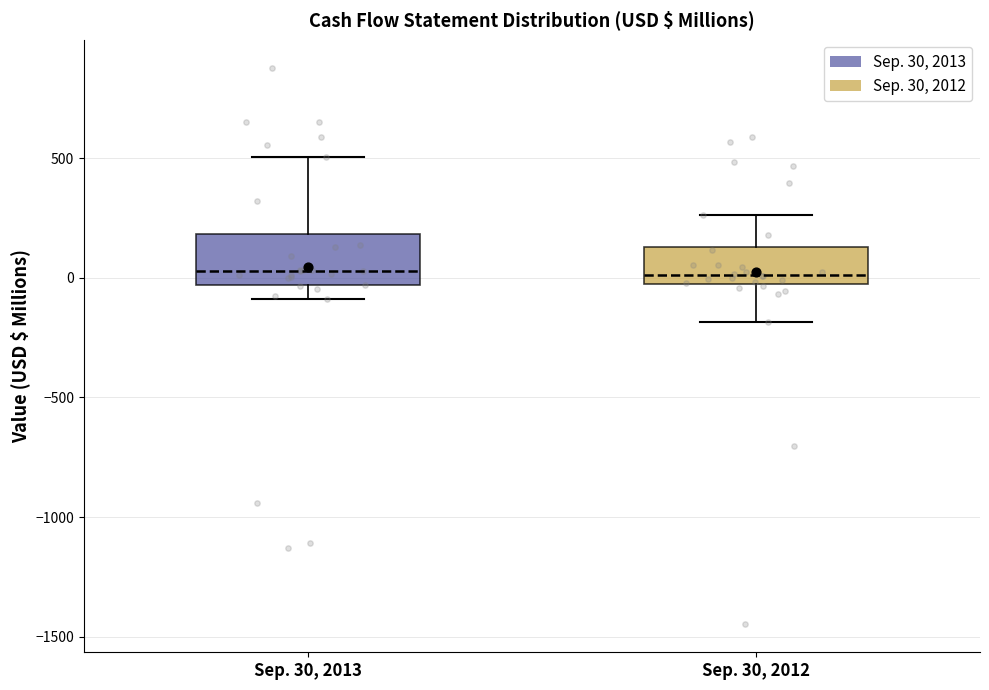

Where does the upper whisker of the box for Sep. 30, 2012 end on the y-axis? The values are not printed on the chart, so give them approximately, as read against the axis.

250